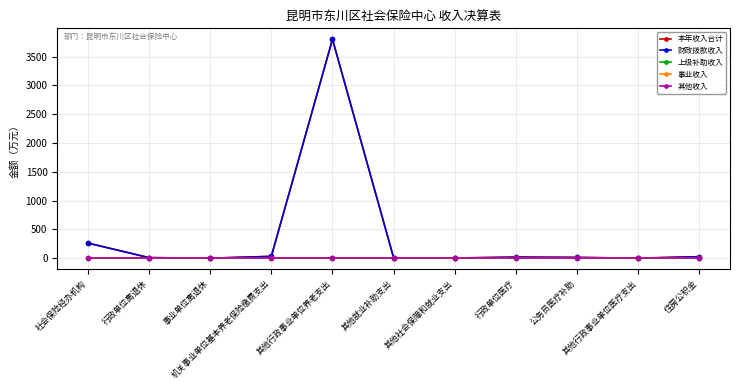

What is the value of the 本年收入合计 point at the 11th from the left?

26.4